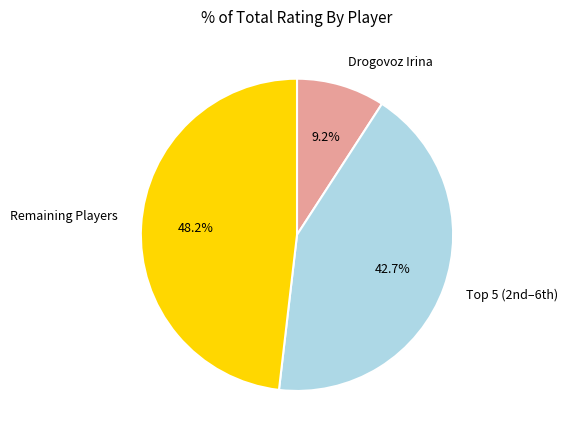

What percentage do Drogovoz Irina and Remaining Players together represent?

57.3%